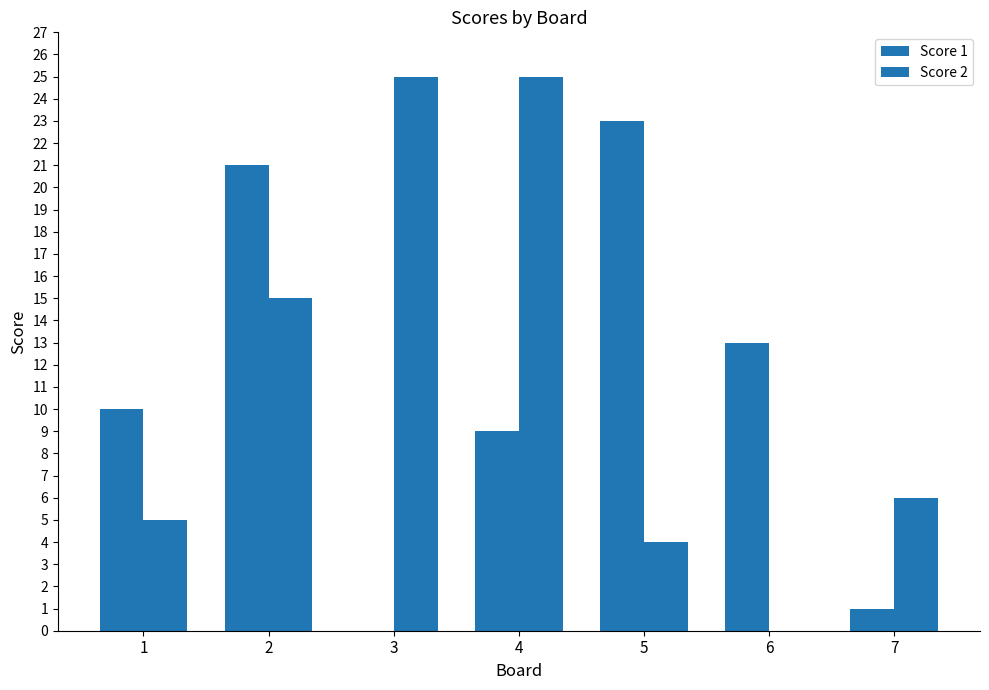

How many distinct data groups are displayed?

2